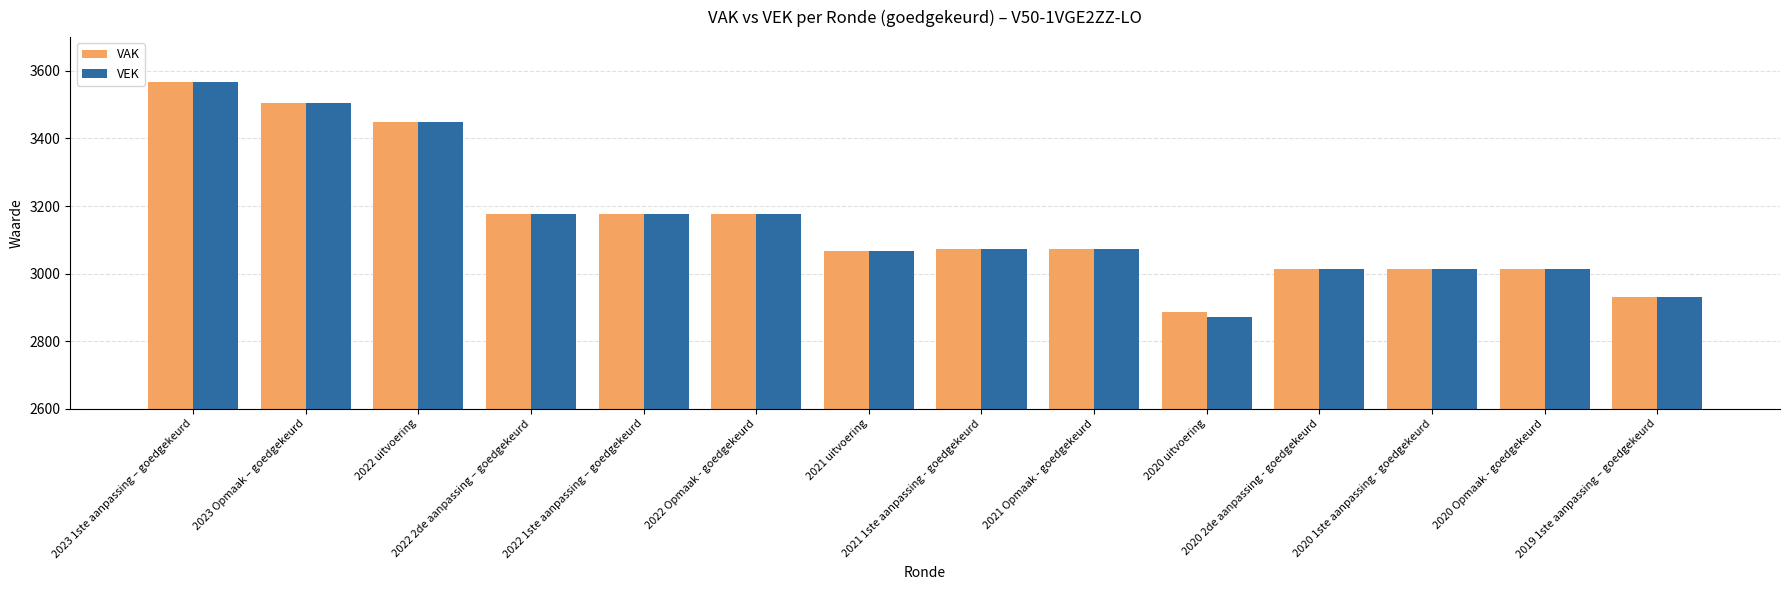

What is the lowest value of the VEK series?

2870